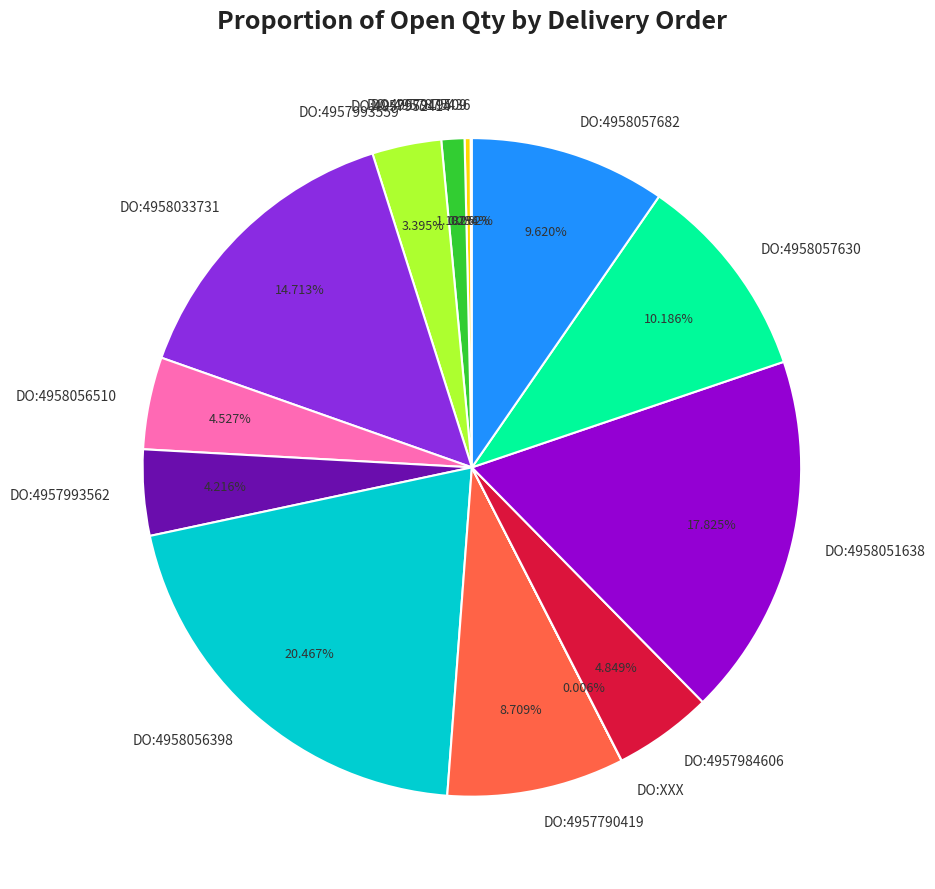

Which has a higher value, DO:4957952414 or DO:4958056510?

DO:4958056510